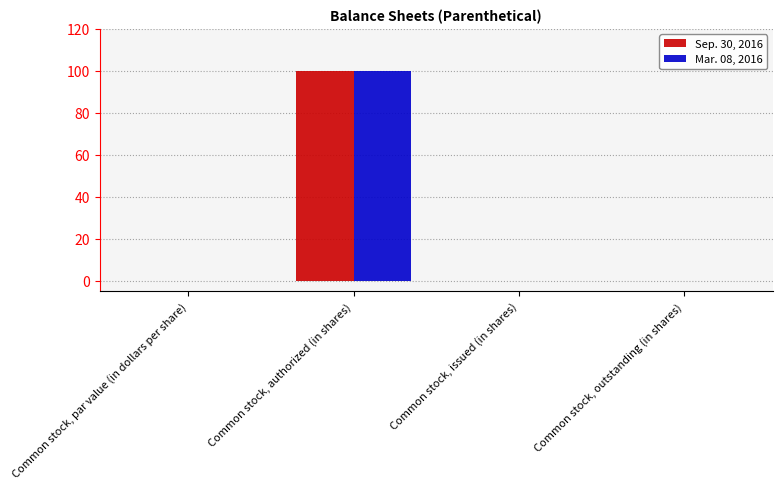

What is the maximum value shown in the chart?

100.0